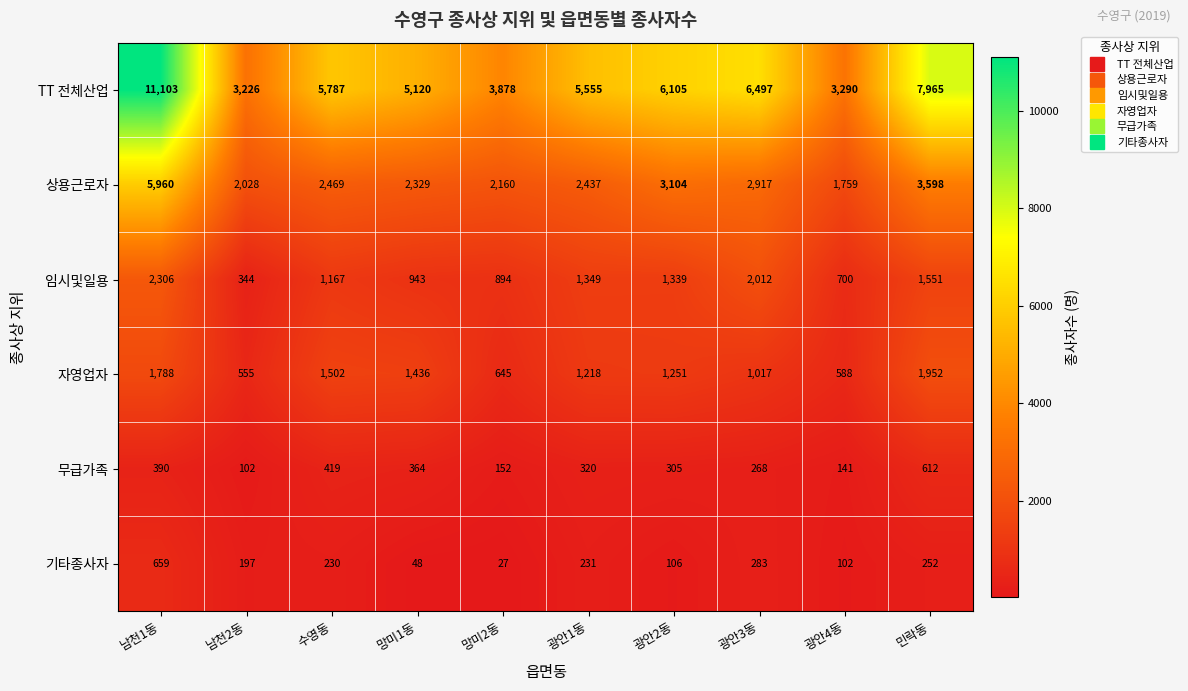

Between 광안2동 and 광안4동, which series saw the biggest shift?

TT 전체산업